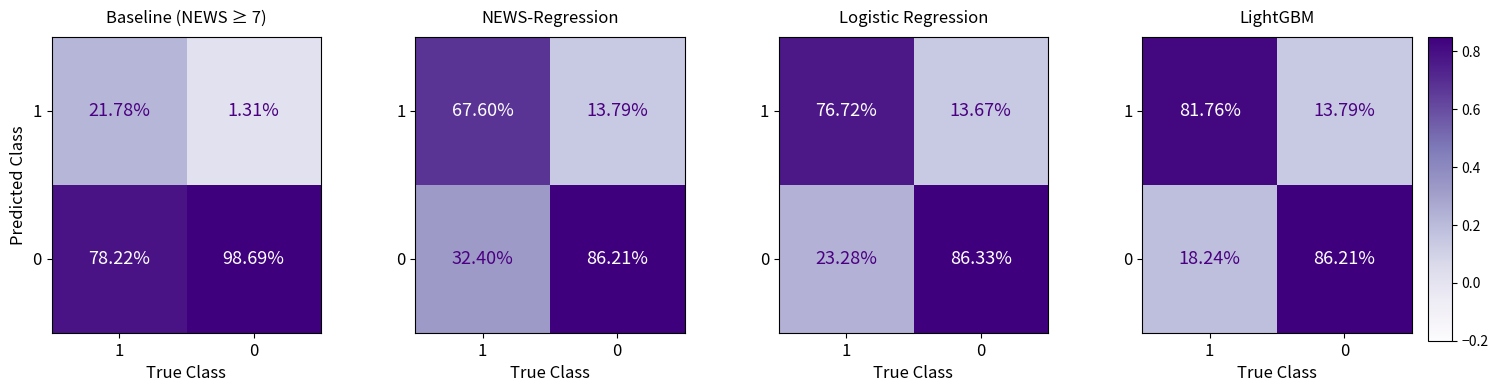

Is it true that 0 equals 0.2 at 1?

True